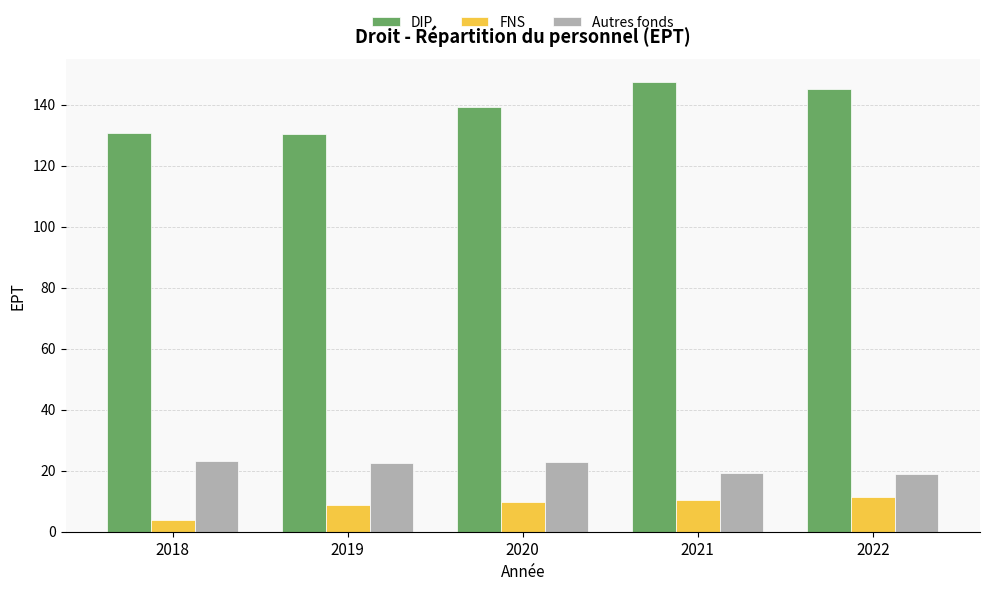

What is the sum of all FNS values?

44.0